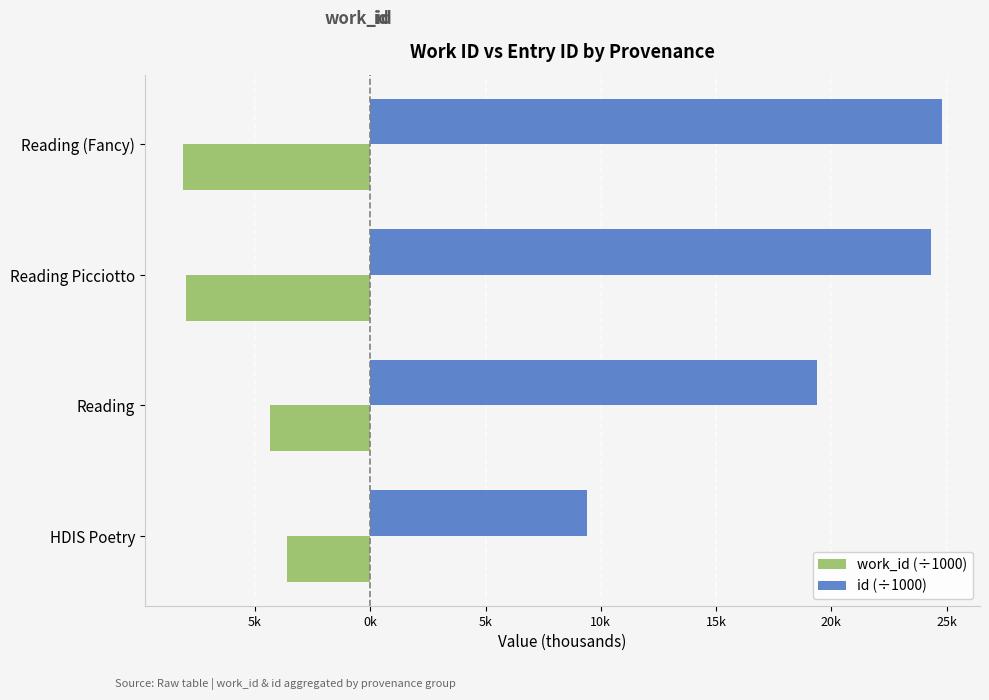

What are all the series names shown in the legend?

work_id (÷1000), id (÷1000)